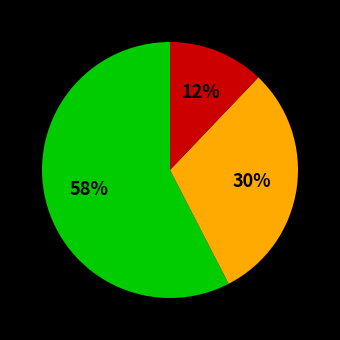

To the nearest percent, what is the average slice percentage?

33%